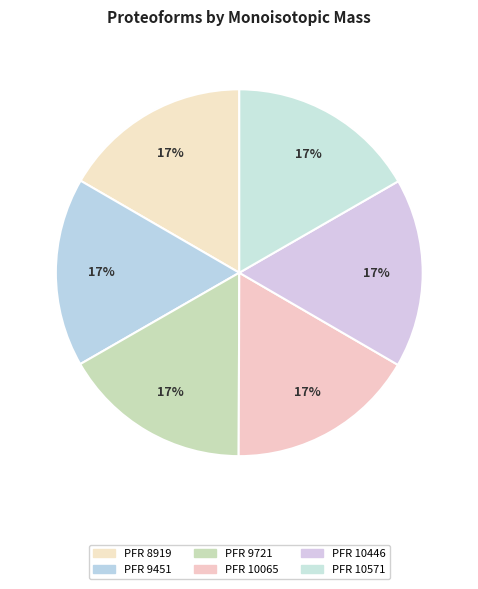

Count the number of slices in the pie.

6